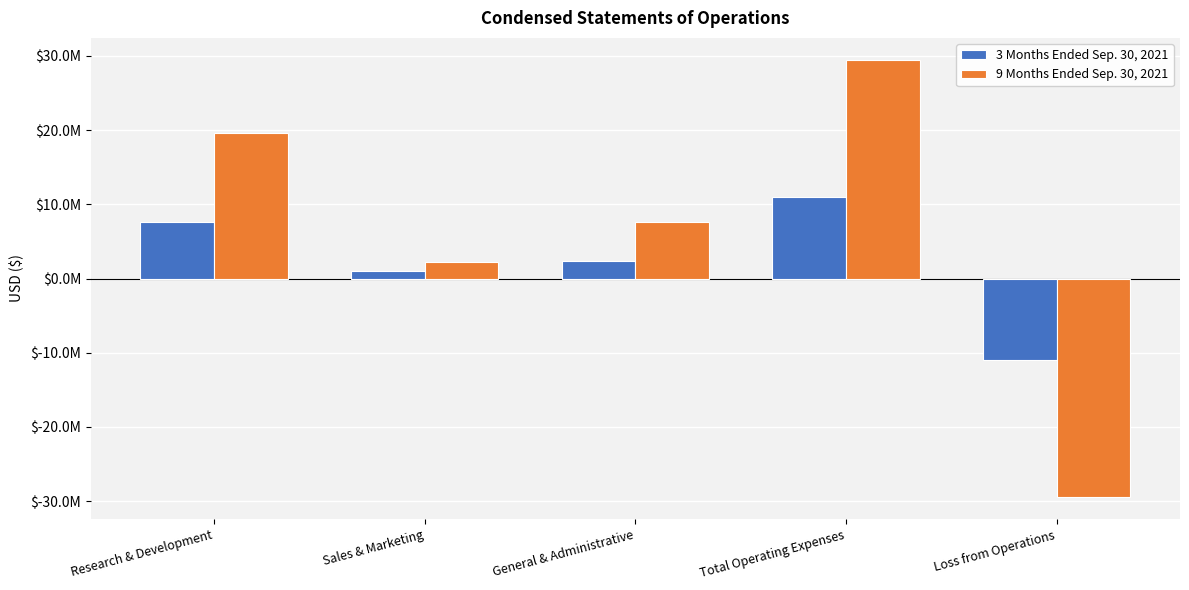

Which series changed the most between General & Administrative and Loss from Operations?

9 Months Ended Sep. 30, 2021